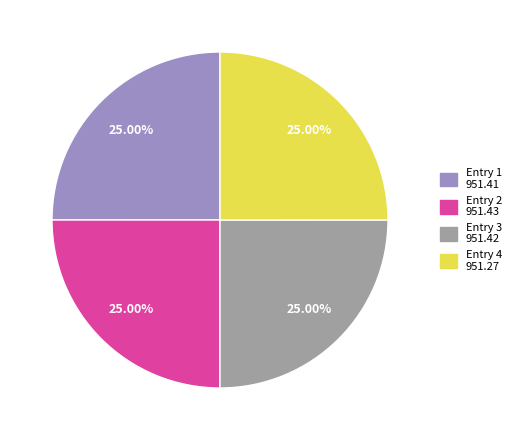

Does any single category account for the majority?

No